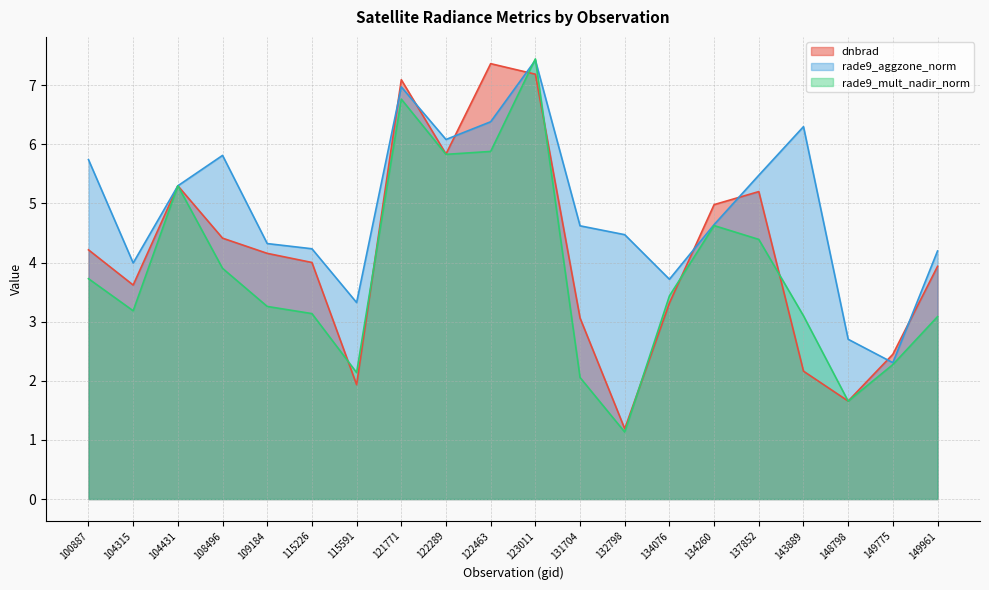

What is the difference between the second highest and second lowest values in the dnbrad series?

5.5